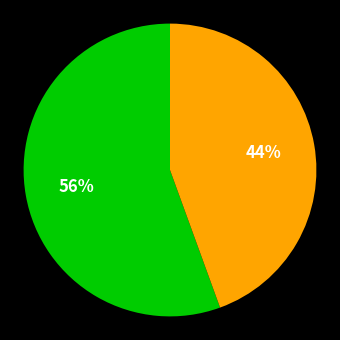

Is there any slice that represents more than half of the pie?

Yes